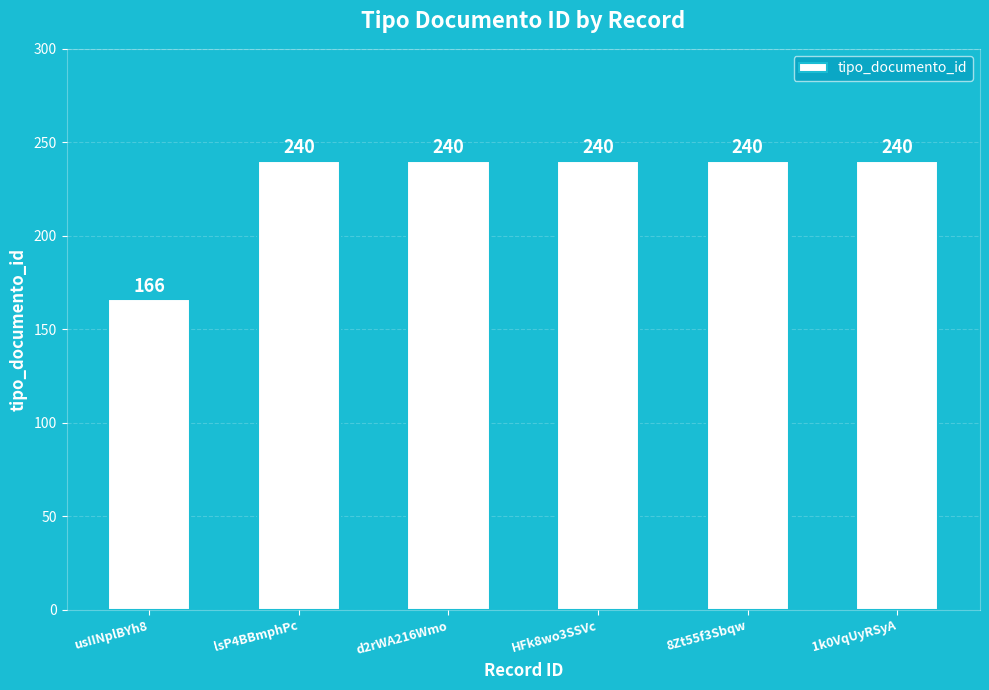

At which label is the value closest to 203?

usIINplBYh8